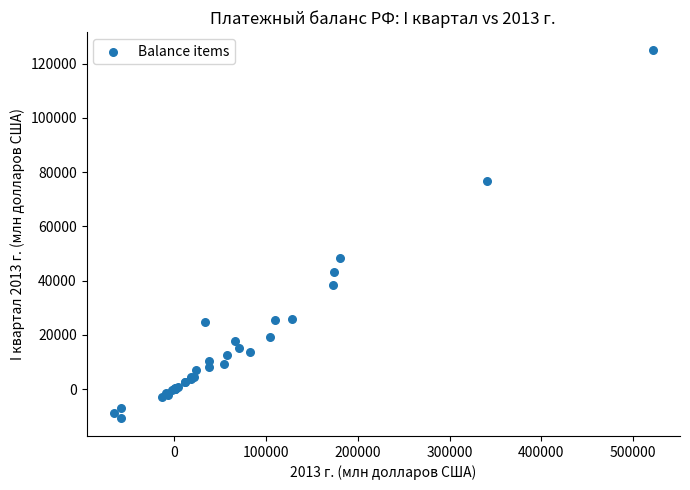

What Y value in the scatter plot is closest to 57183?

48267.4